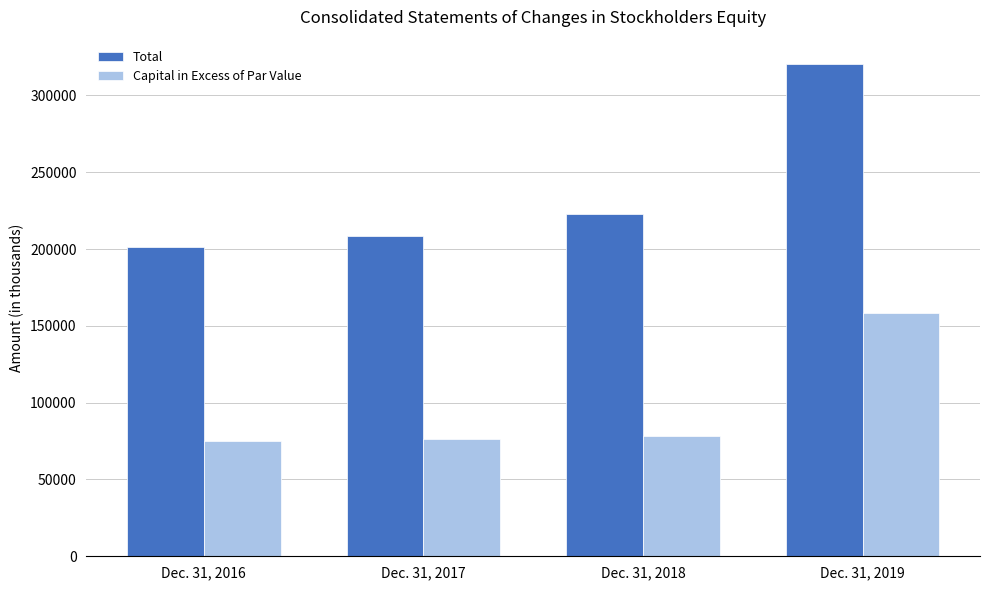

What is the highest value of the Total series?

320258